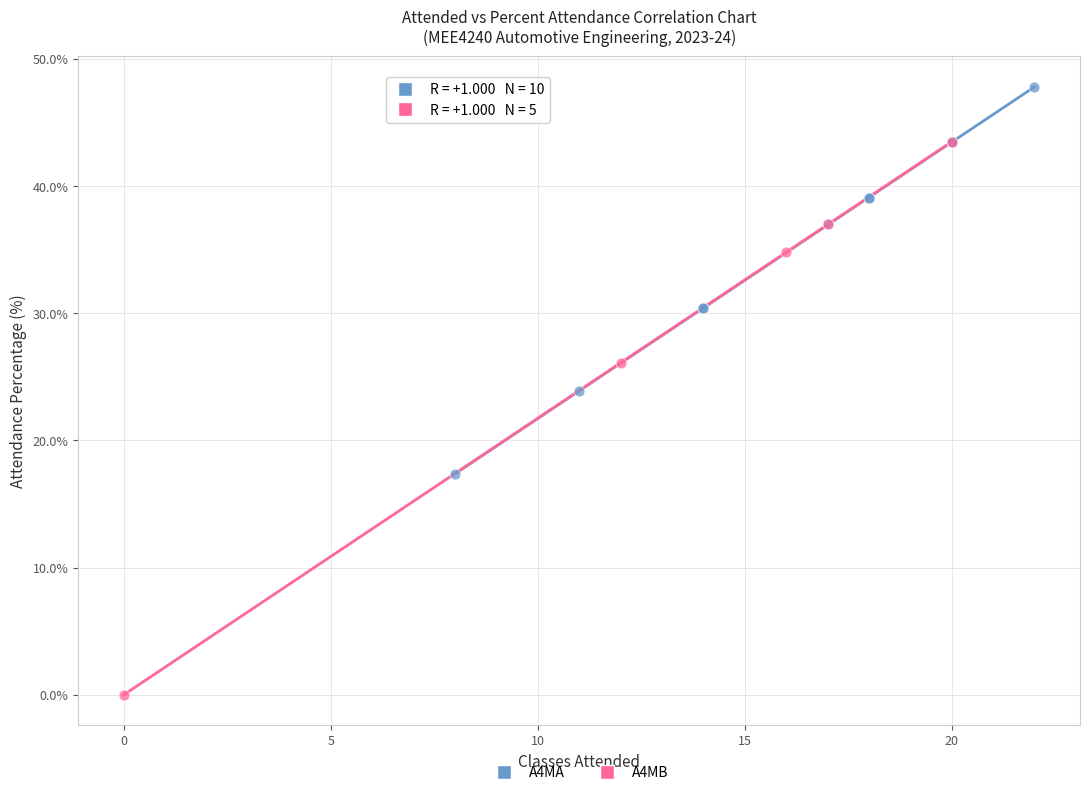

Which series contains the lowest Y value?

A4MB